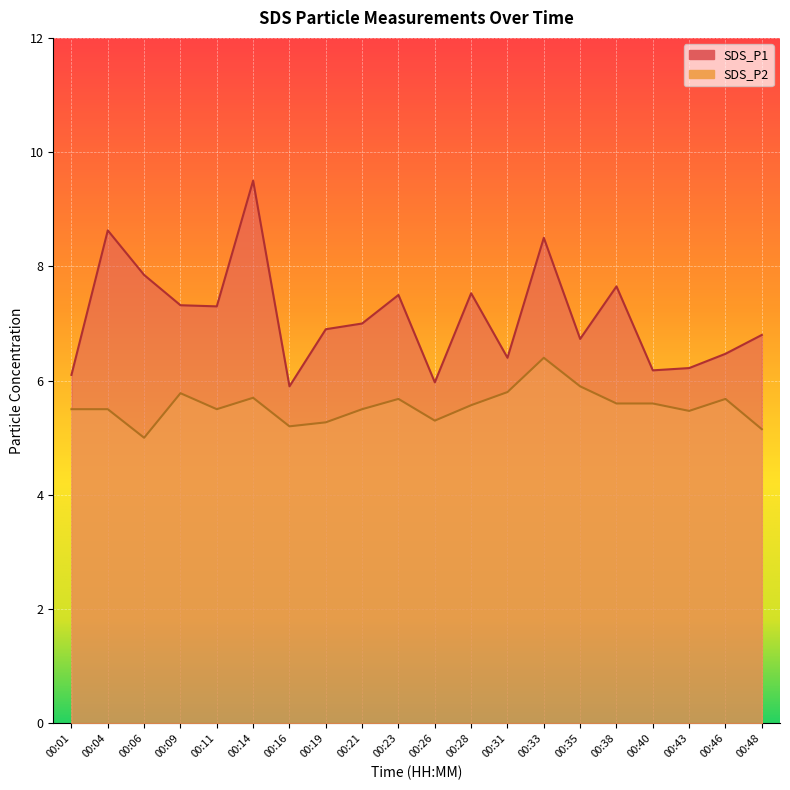

How many lines are shown in the chart?

2